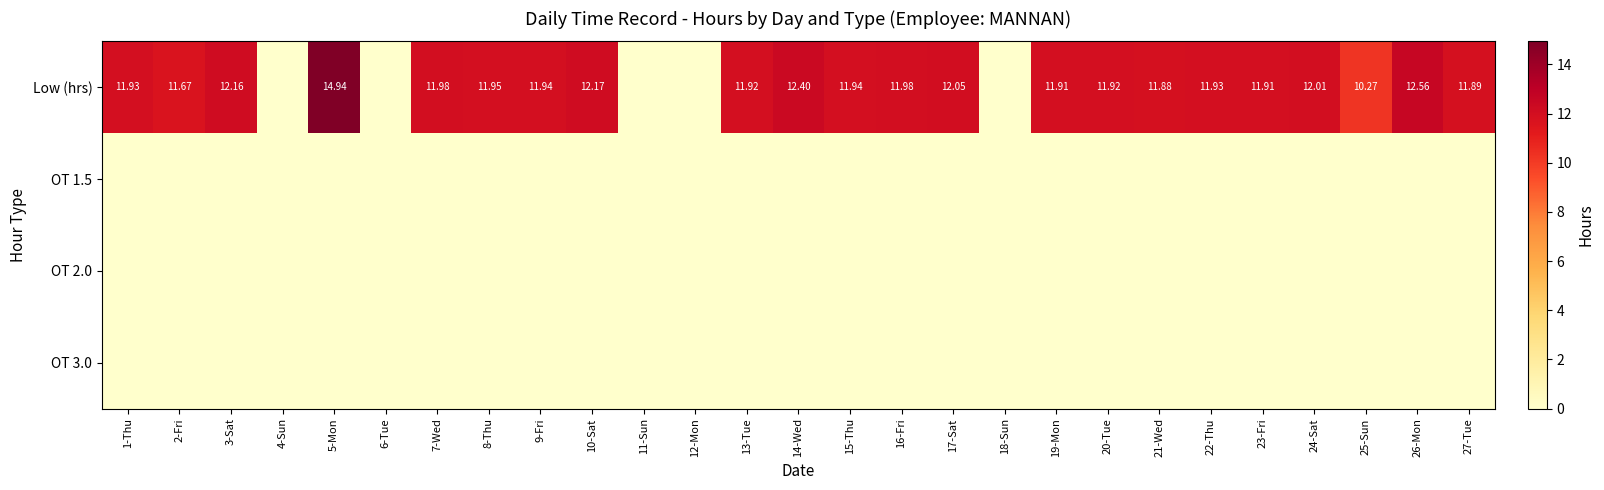

At which category is the sum across all series the highest?

5-Mon